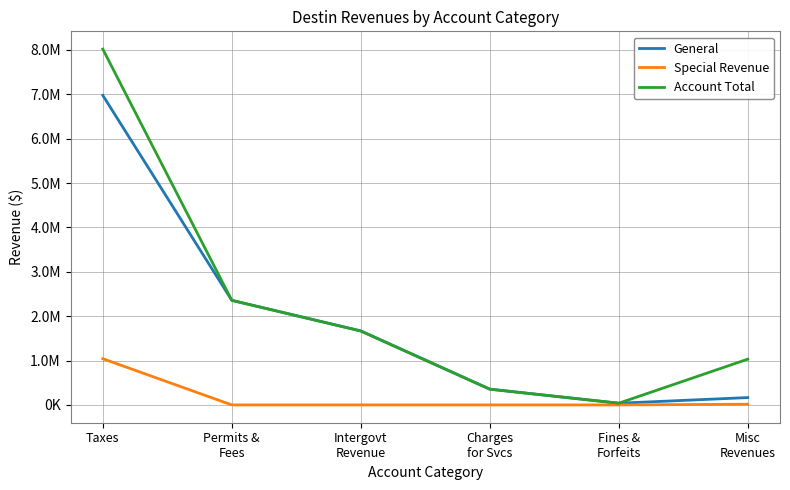

Does the chart have visible grid lines?

Yes